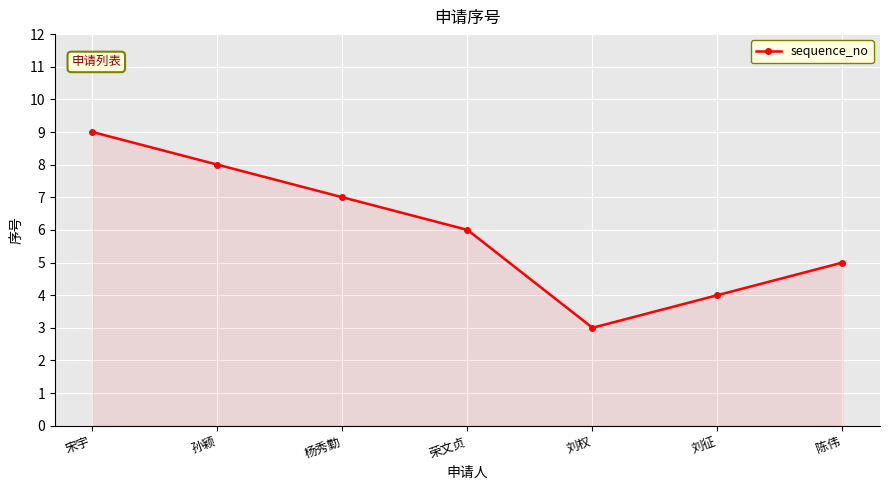

At which label is the value closest to 6?

荣文贞